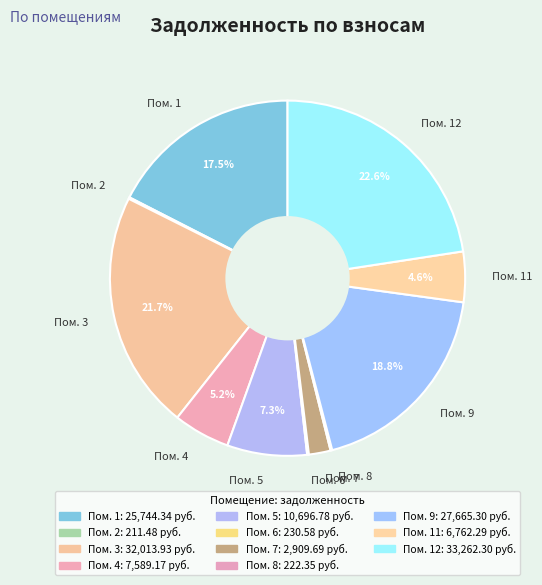

What portion of the pie excludes Пом. 11?

95.4%